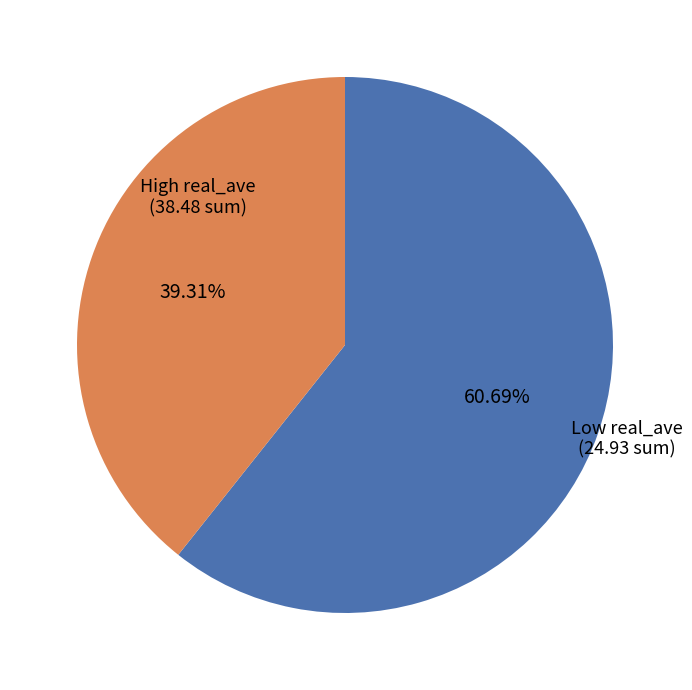

Is there a majority slice in this chart?

Yes